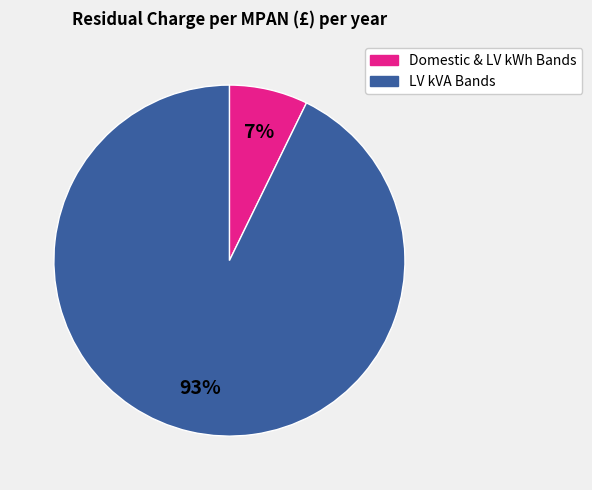

How many segments does this pie chart have?

2